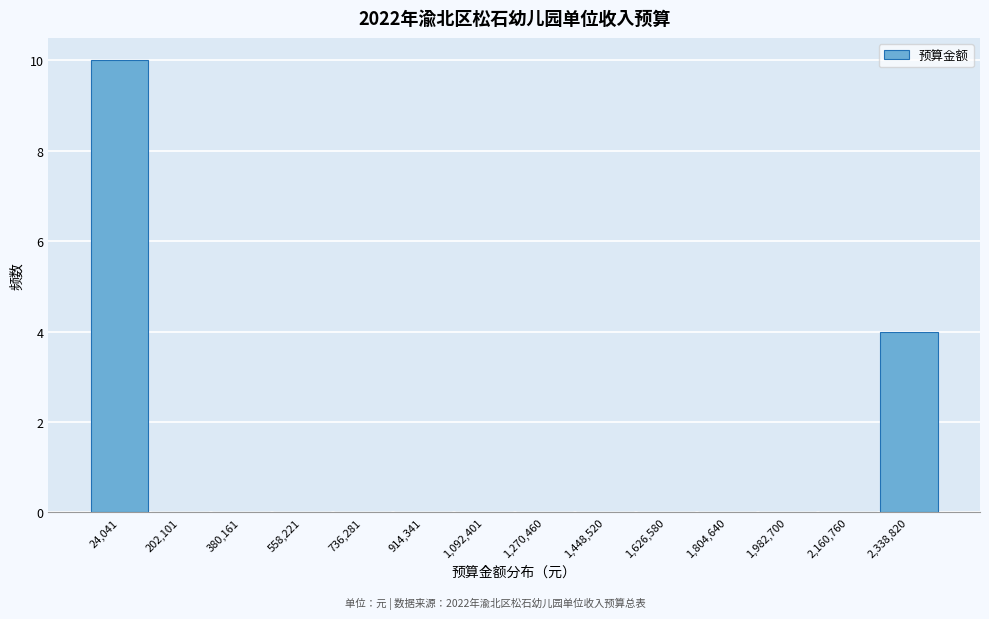

Reading left to right, extract all data points from this chart.

24,041=10	202,101=0	380,161=0	558,221=0	736,281=0	914,341=0	1,092,401=0	1,270,460=0	1,448,520=0	1,626,580=0	1,804,640=0	1,982,700=0	2,160,760=0	2,338,820=4